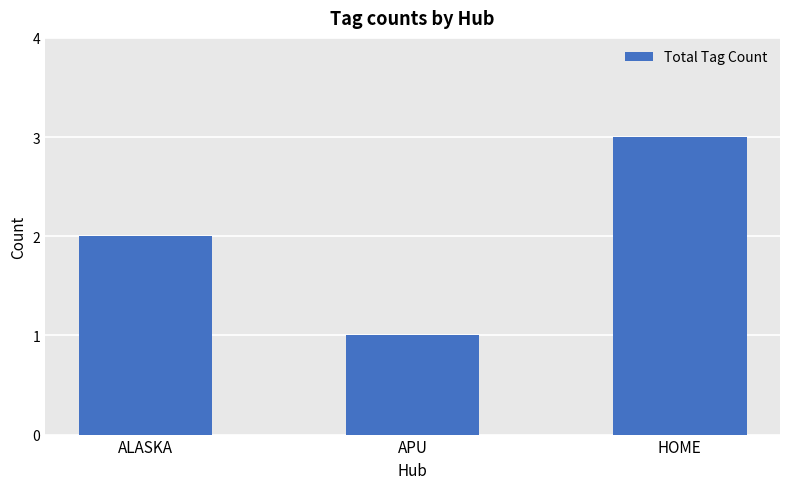

At which label is the value closest to 2?

ALASKA